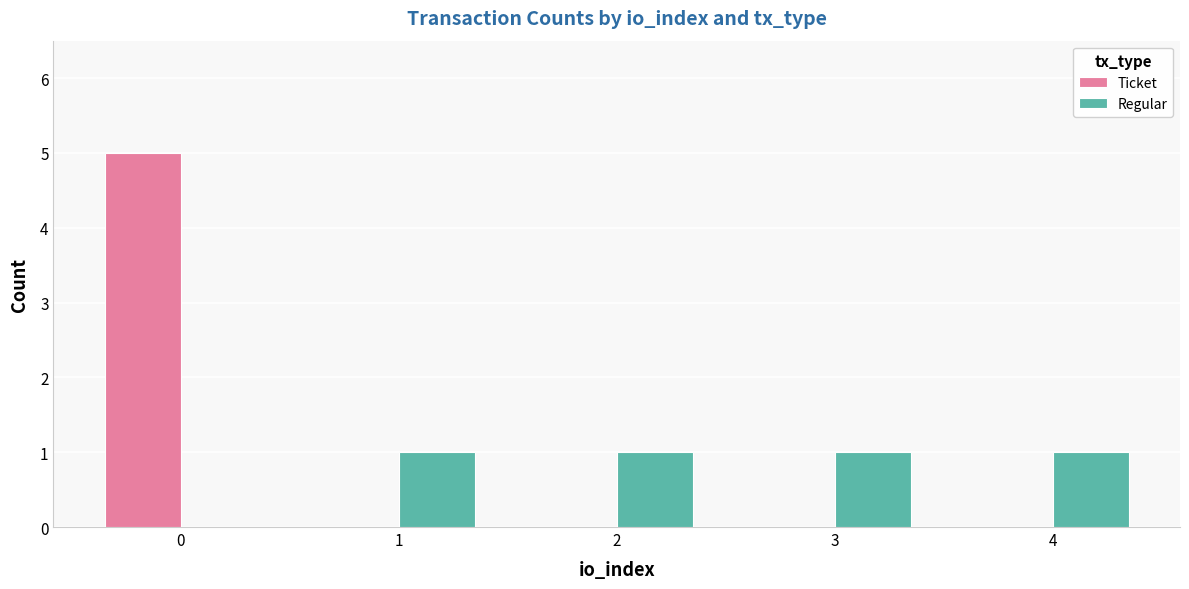

Reading left to right, extract all data points from this chart.

Ticket: 5	0	0	0	0
Regular: 0	1	1	1	1